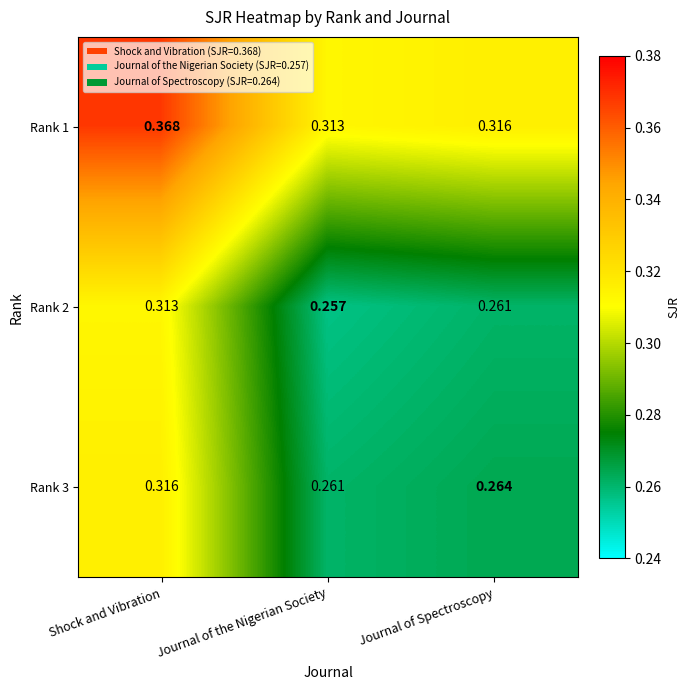

At which label is Rank 3 closest to 0?

Journal of the Nigerian Society